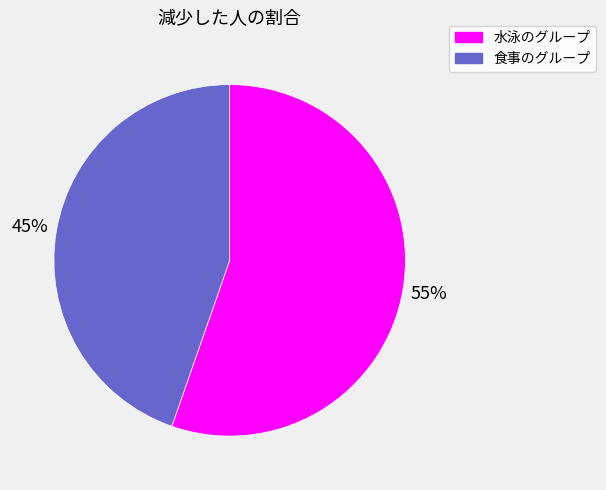

To the nearest percent, what percentage of the pie is 水泳のグループ?

55%